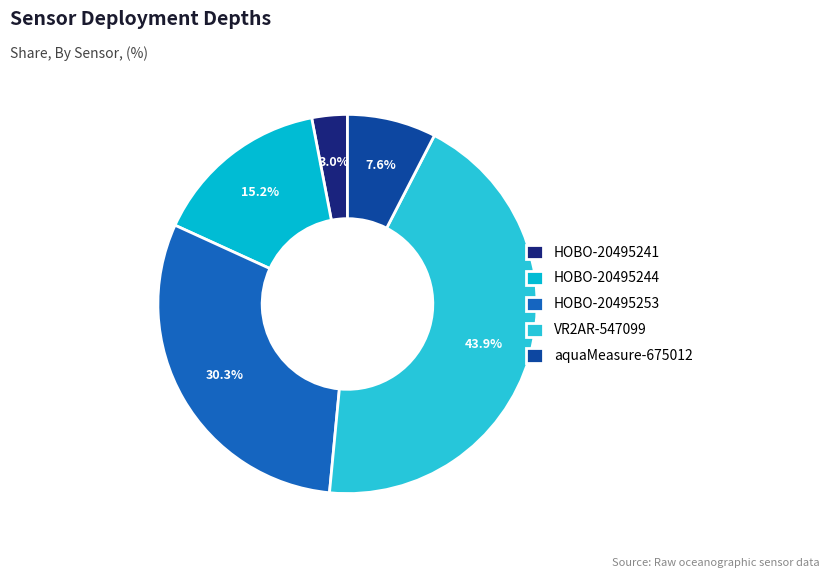

To the nearest percent, what portion does VR2AR-547099 represent?

44%